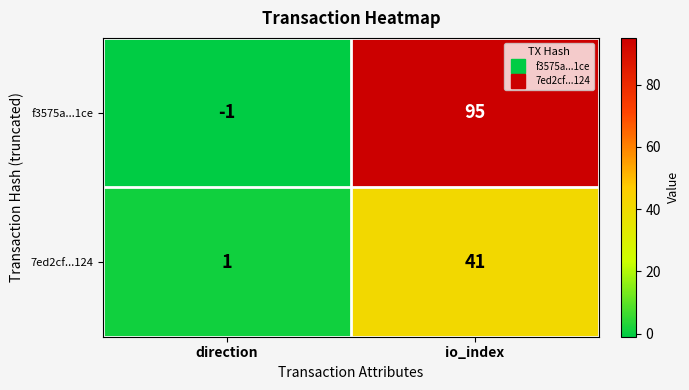

What is the difference between the f3575a...1ce values at io_index and direction?

96